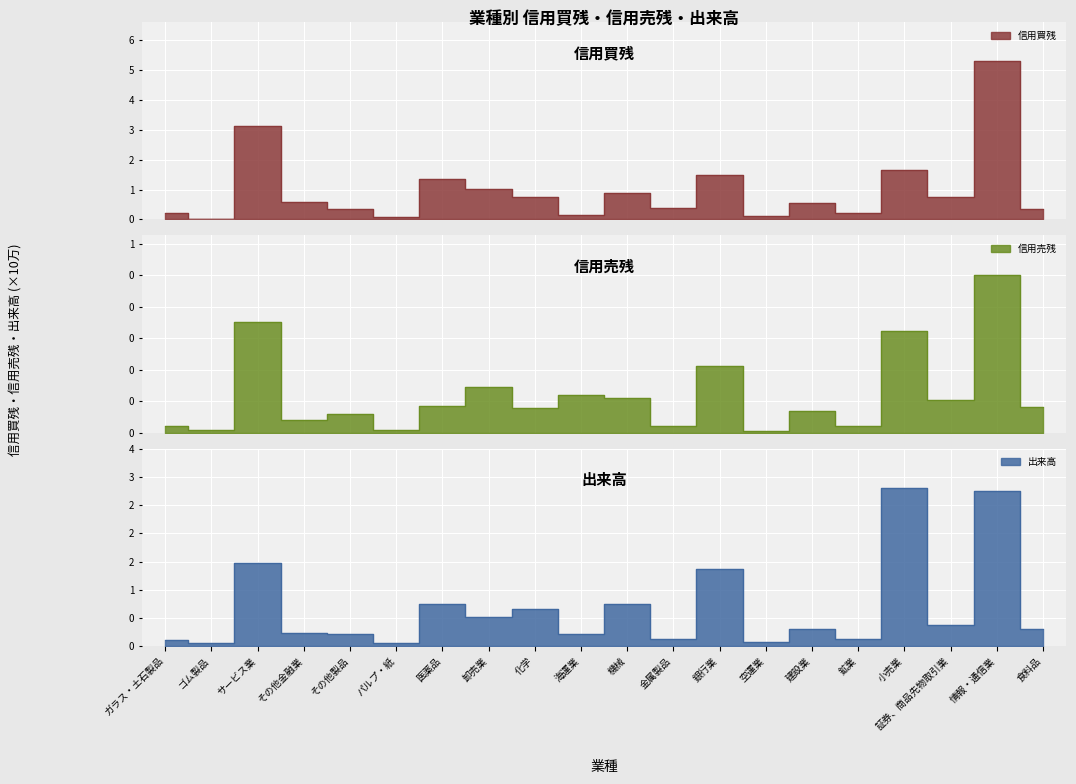

At which label is 信用売残 closest to 25333850?

銀行業